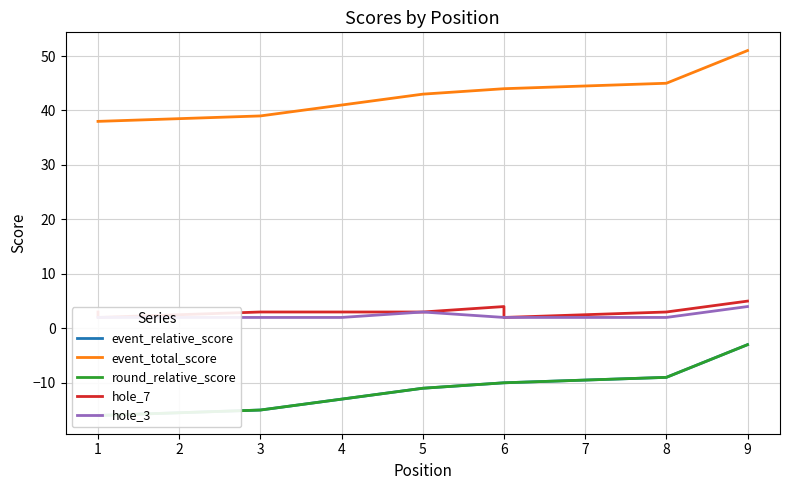

True or false: hole_3 and event_relative_score cross at least once.

False